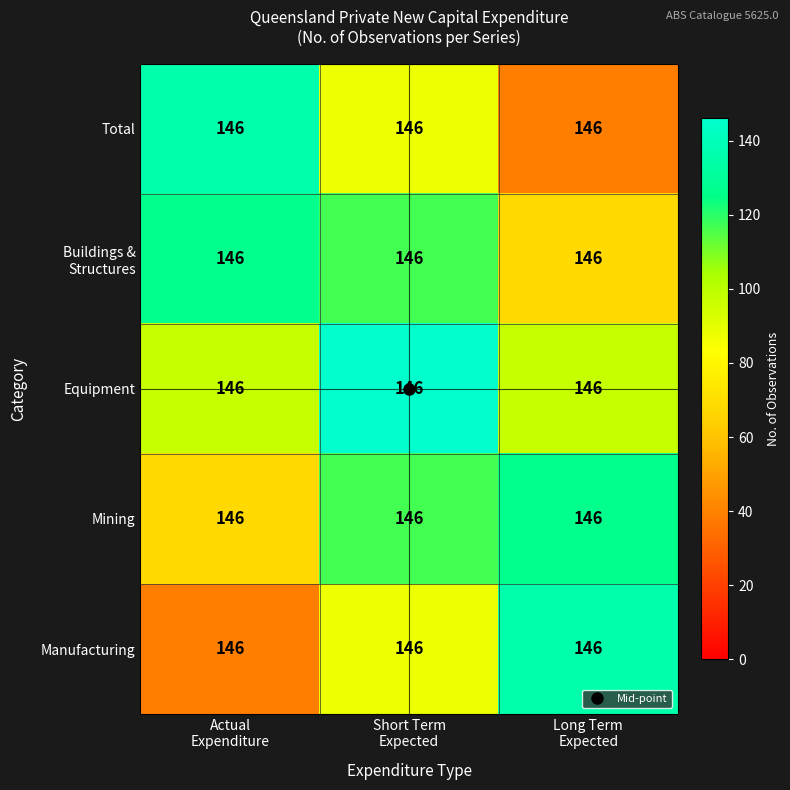

What is the minimum value shown in the chart?

38.9